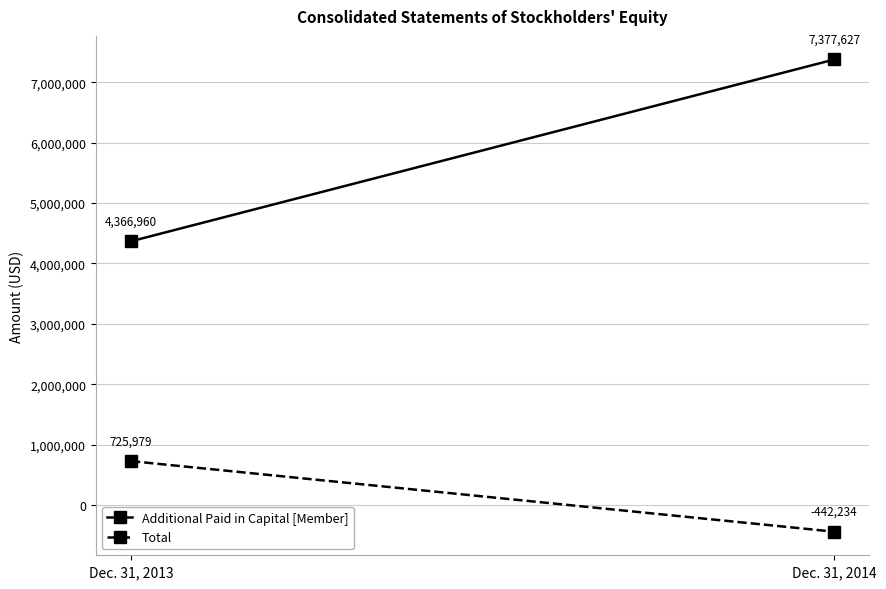

The value of Additional Paid in Capital [Member] at Dec. 31, 2014 is 7377627. True or false?

True